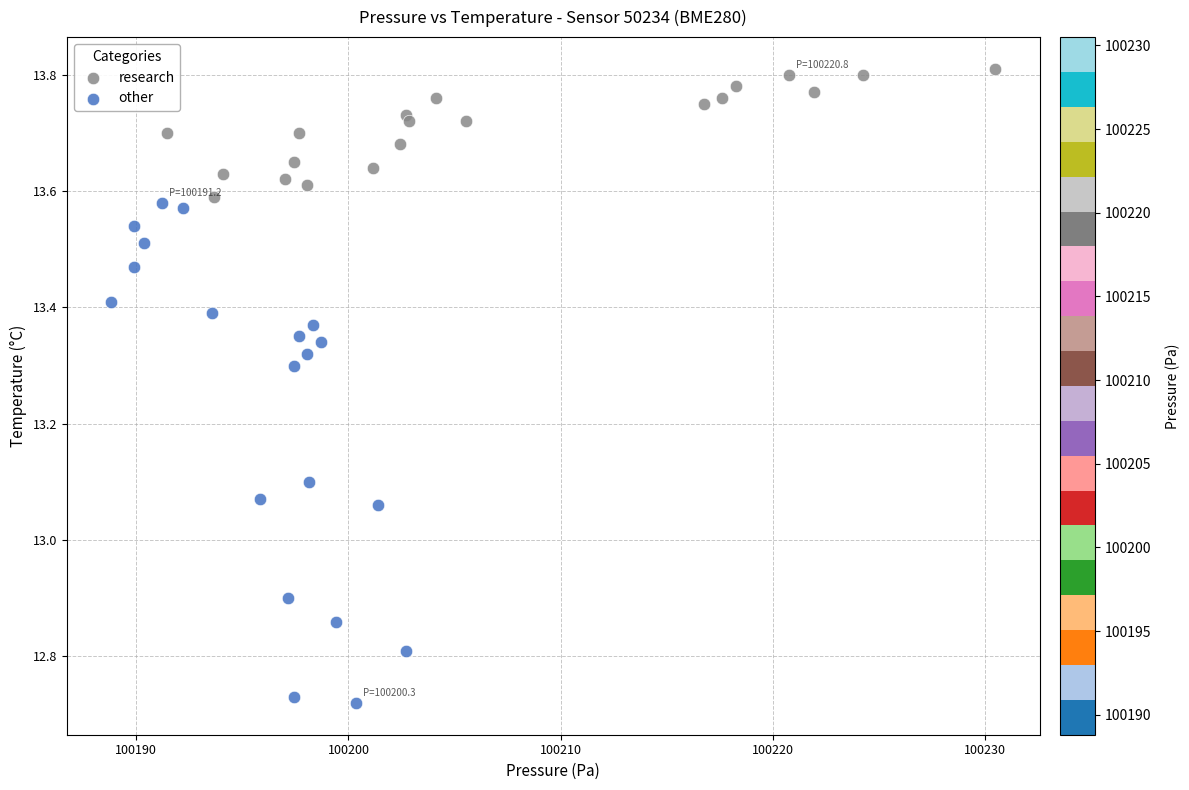

Which series contains the lowest Y value?

other